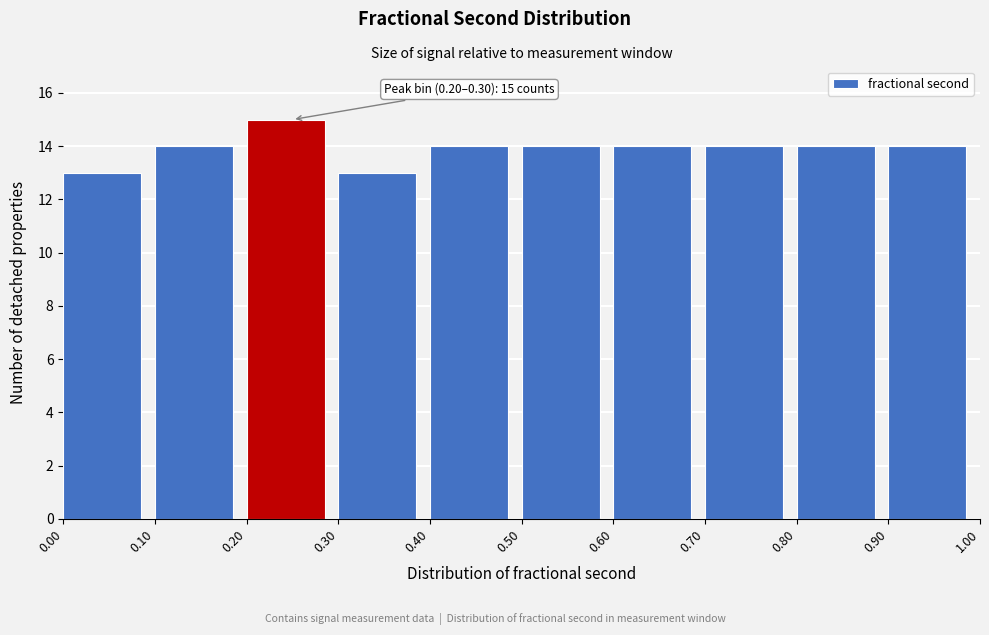

Over which range of the x-axis is the bar tallest?

0.20 to 0.30